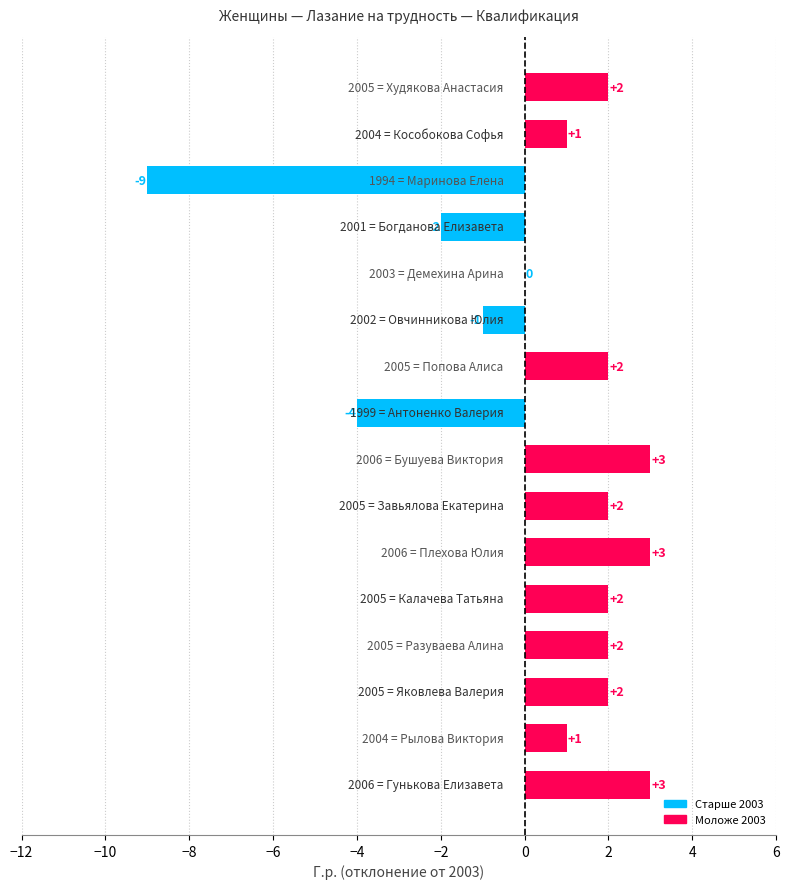

What is the maximum value shown in the chart?

3